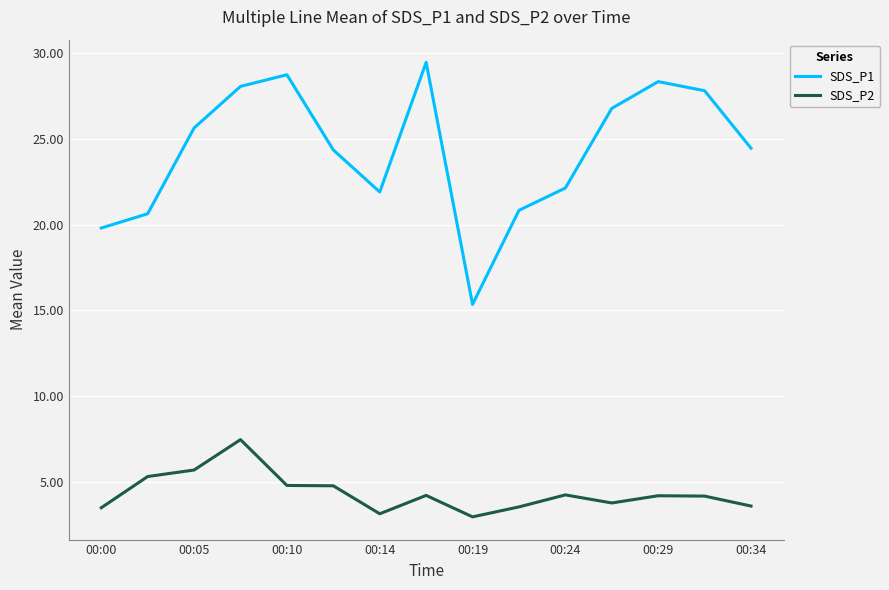

List the series in order of their peak value, lowest first.

SDS_P2, SDS_P1